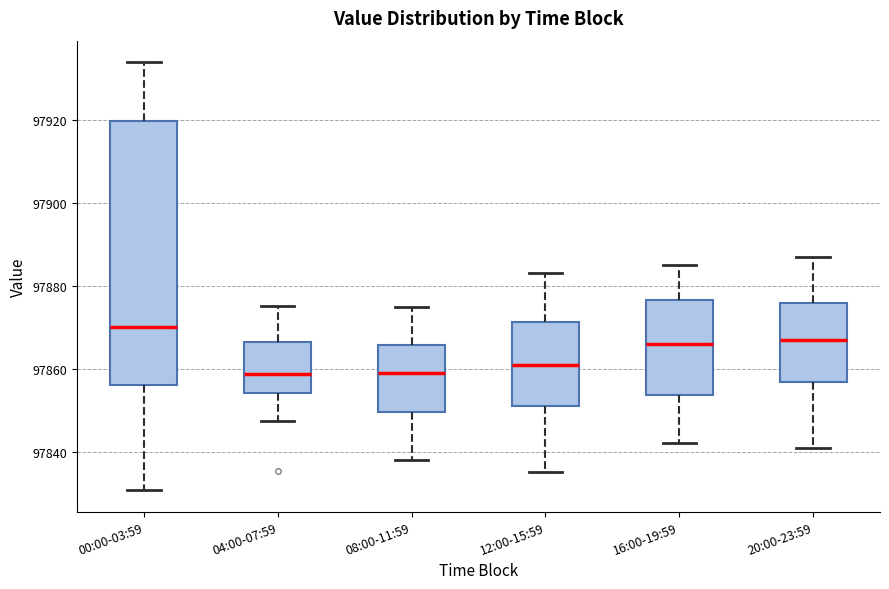

Where does the median line of the box for 12:00-15:59 sit on the y-axis? The values are not printed on the chart, so give them approximately, as read against the axis.

97862